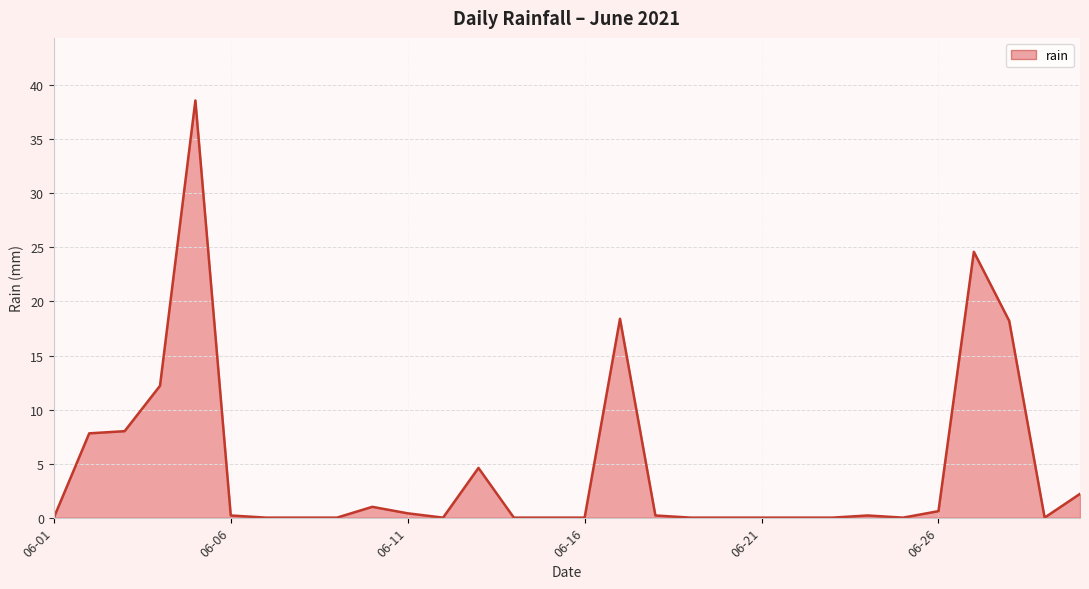

What is the maximum value shown in the chart?

38.6